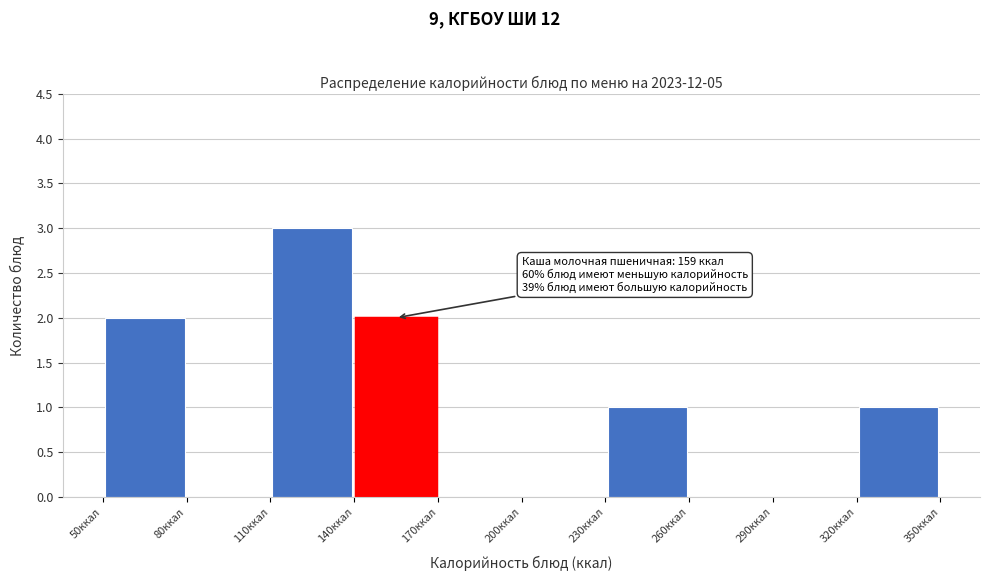

Over which range of the x-axis is the bar tallest?

110 to 140